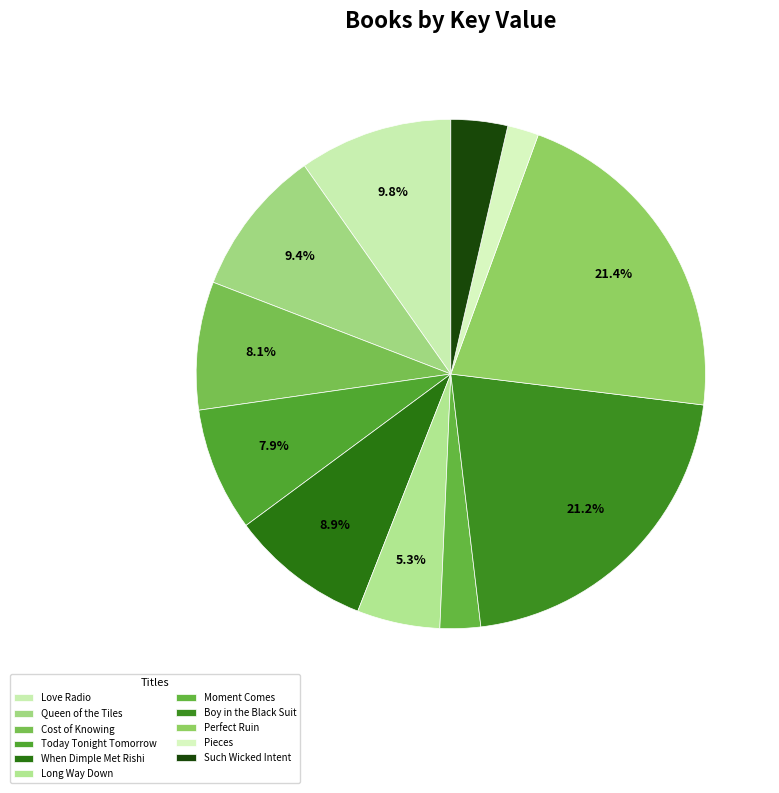

Is Perfect Ruin the majority of the pie?

No